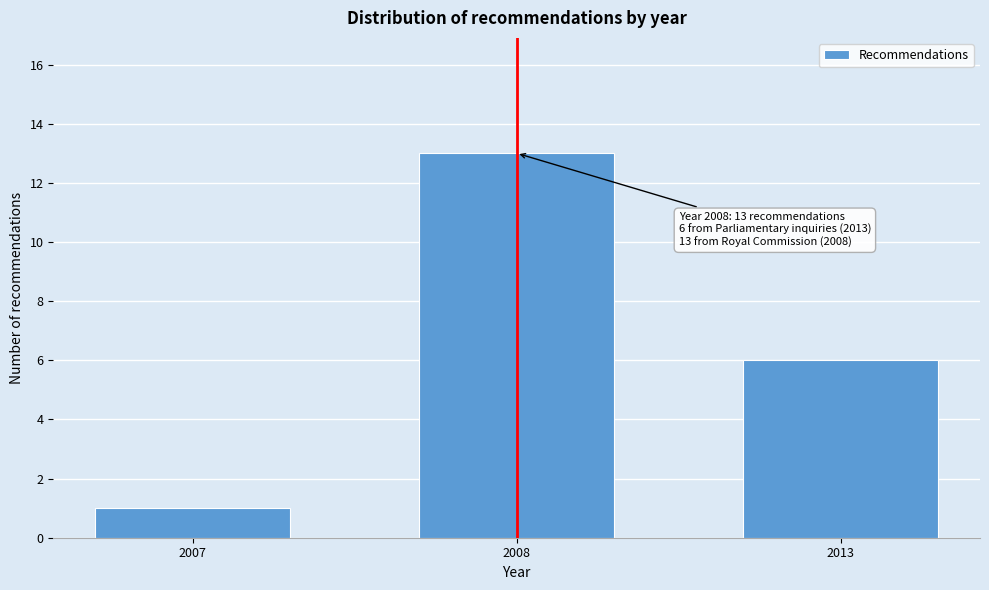

Reading left to right, list all the values displayed in this chart.

2007=1	2008=13	2013=6